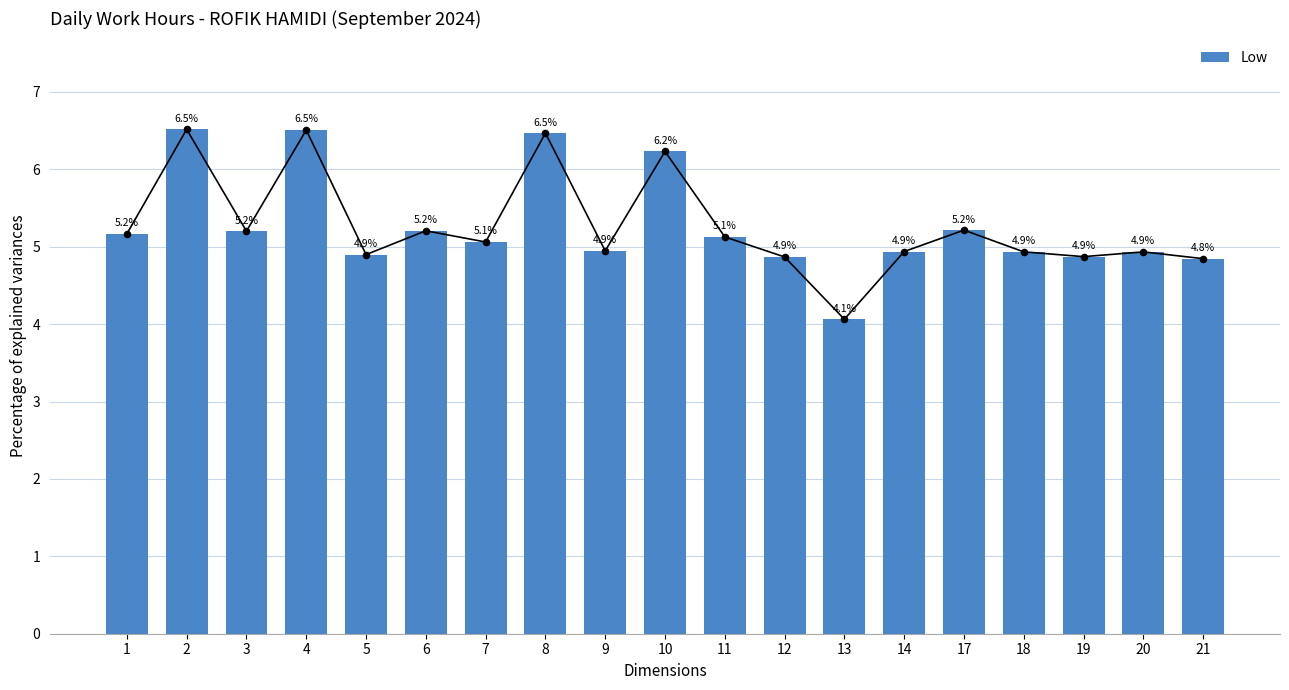

What is the change in value from 4 to 11?

-1.4